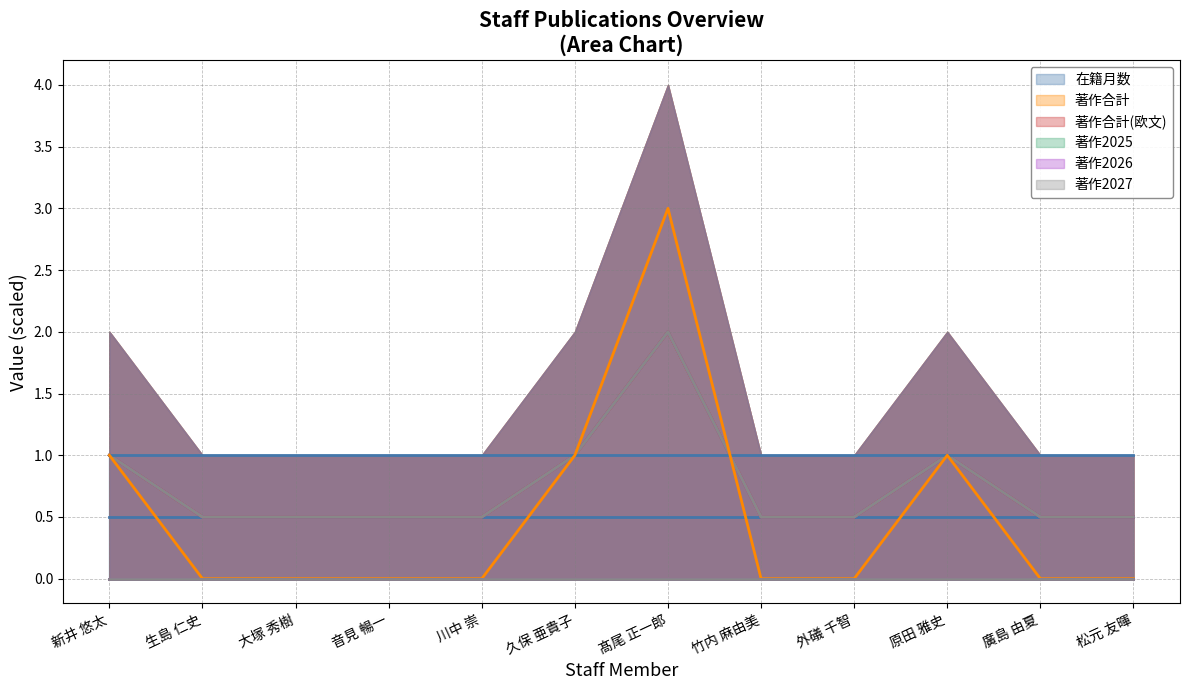

Between 新井 悠太 and 大塚 秀樹, which is larger?

新井 悠太